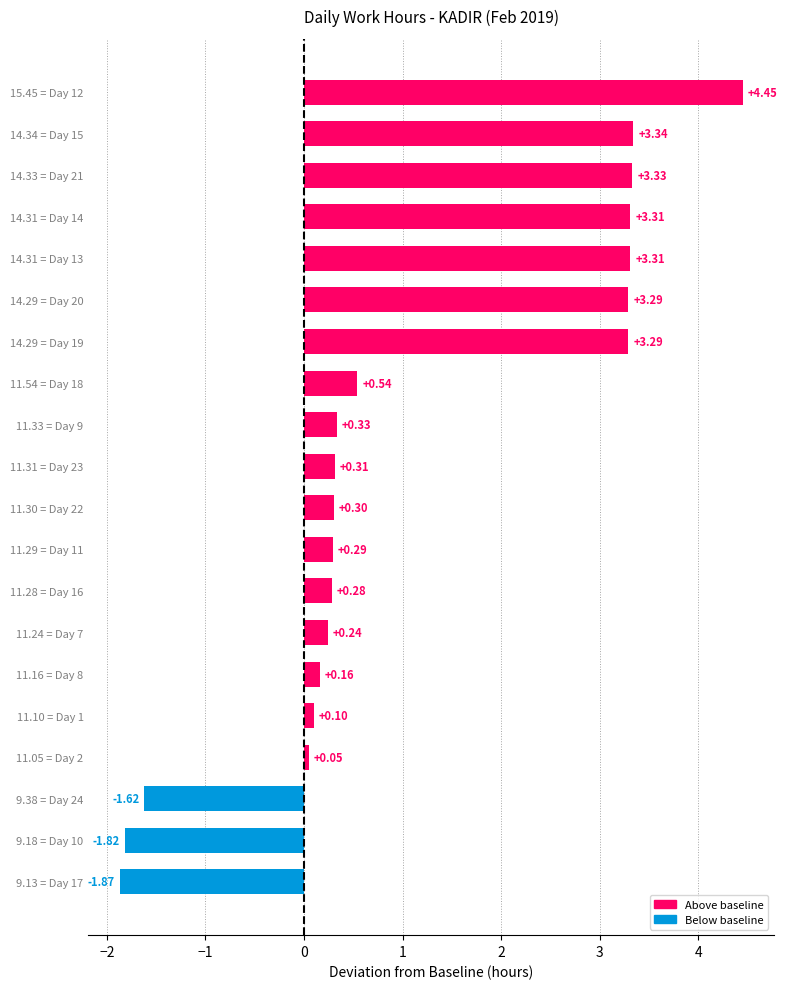

Which label corresponds to the largest value in the chart?

15.45 = Day 12